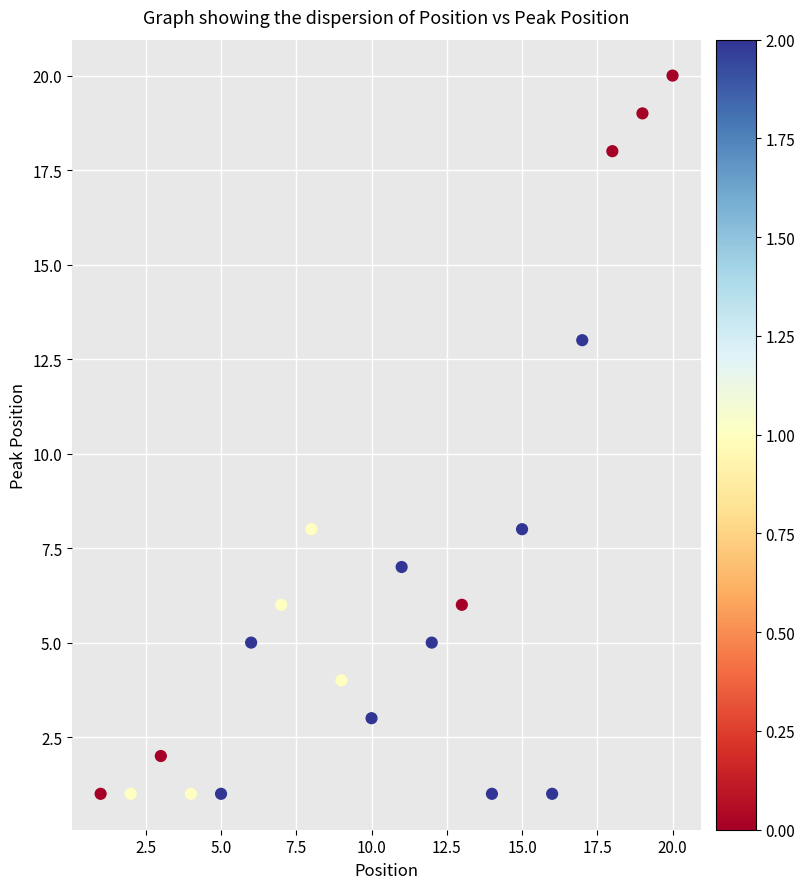

What is the range of X values (max minus min)?

19